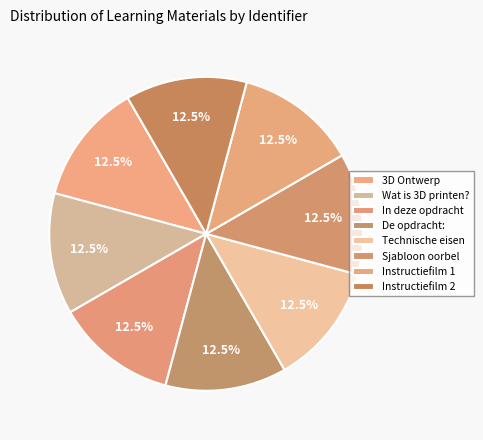

Count the number of slices in the pie.

8